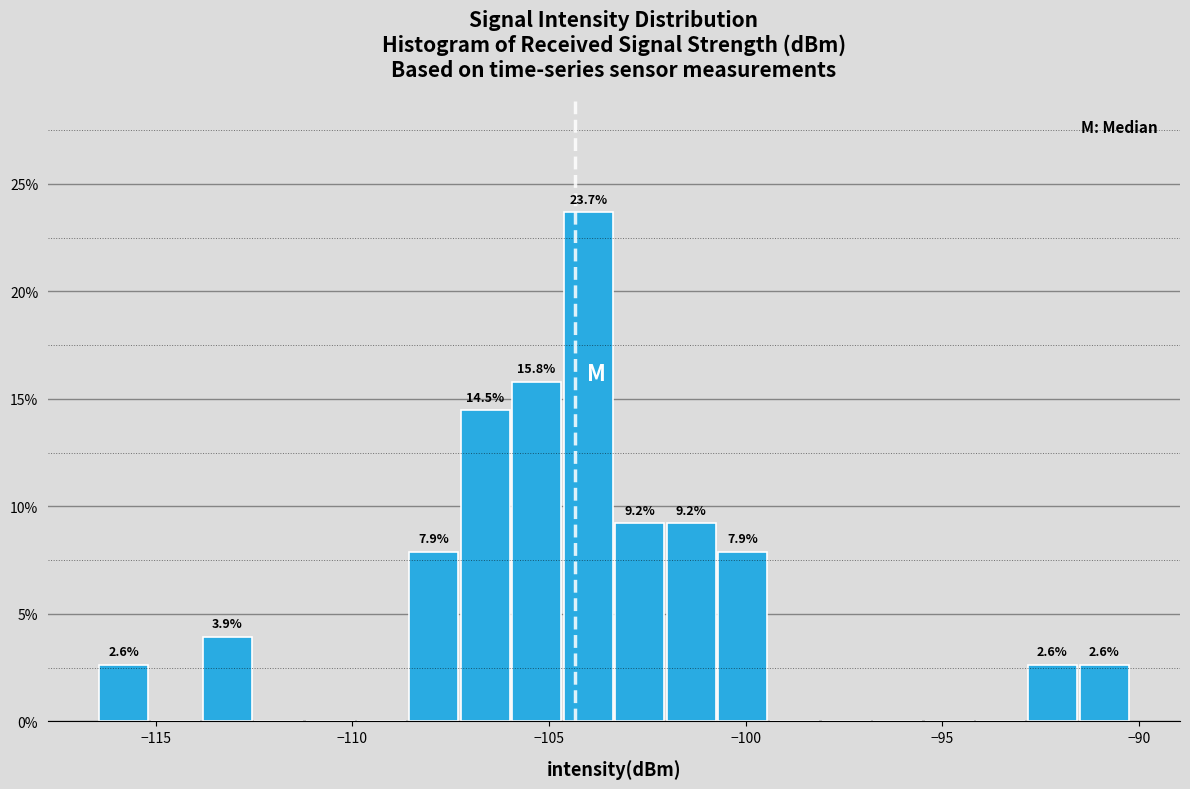

Around what value on the x-axis is the tallest bar? Give the approximate position of its centre, as read against the axis.

-104.0